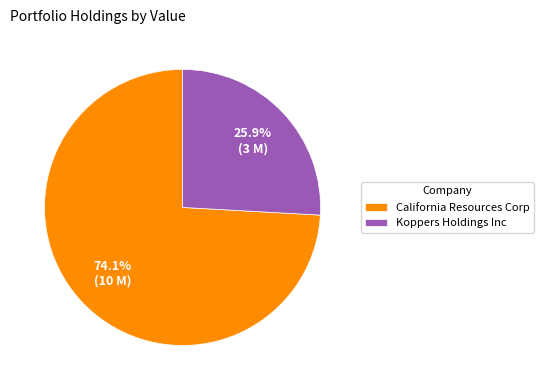

Does California Resources Corp represent more than half of the total?

Yes